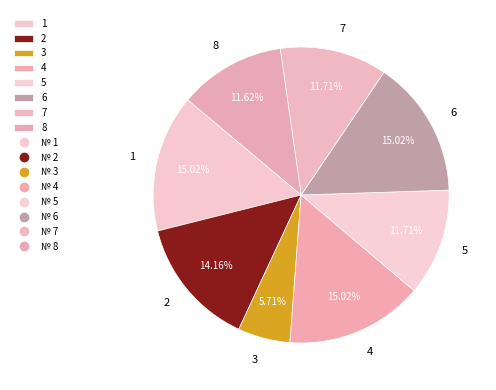

Is the sum of 5 and 8 greater than half?

No